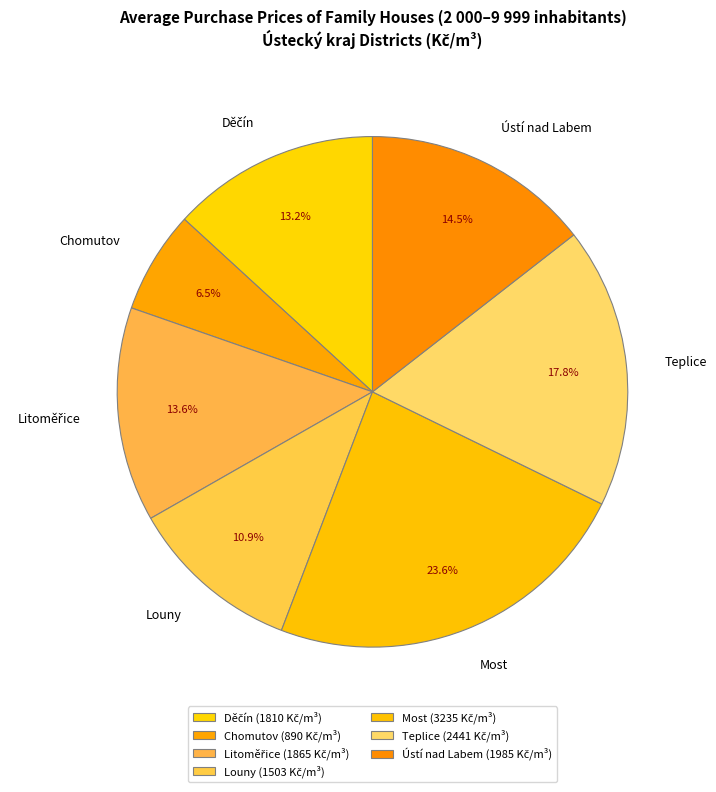

Which category has the biggest portion of the pie?

Most